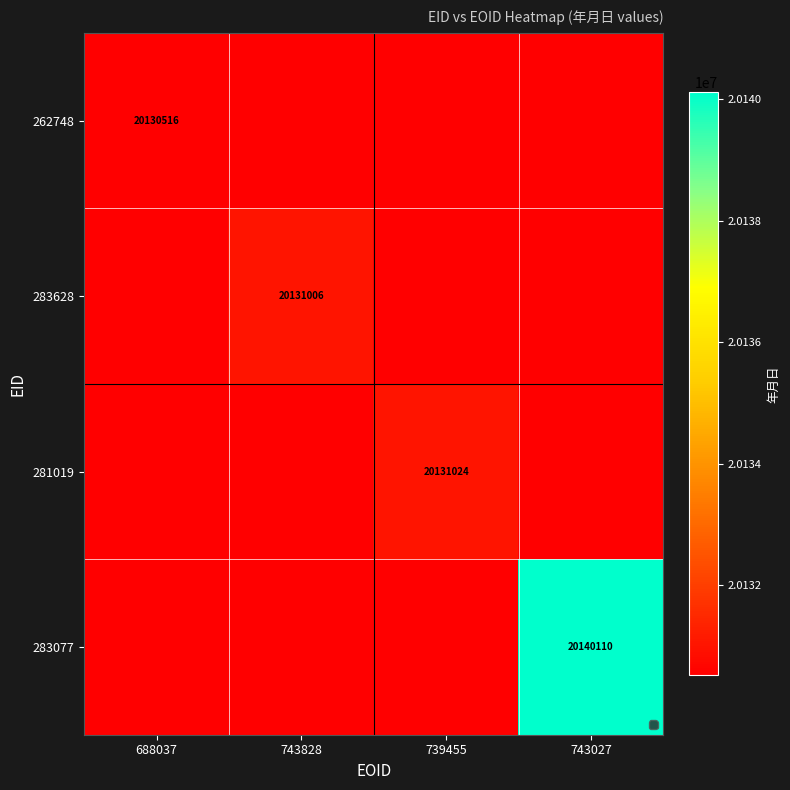

The value of 281019 at 739455 is 5101508. True or false?

False